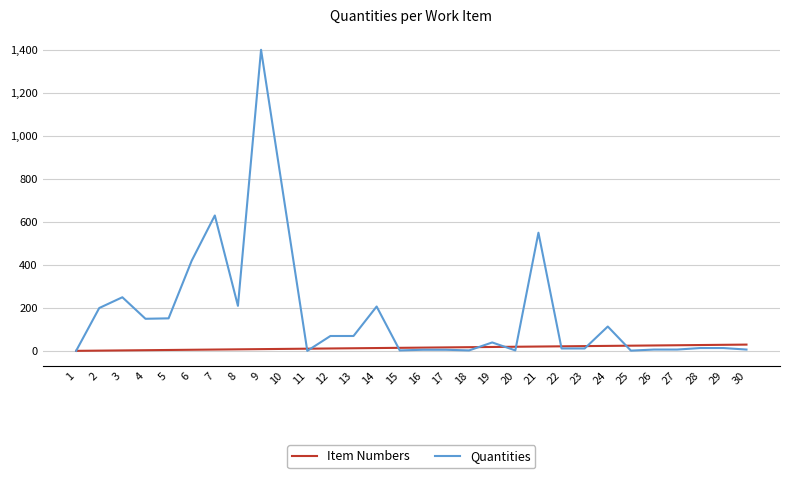

How many distinct data groups are displayed?

2